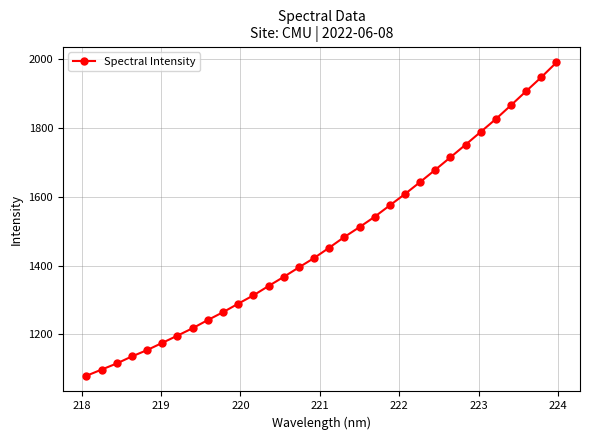

What is the average value?

1471.3